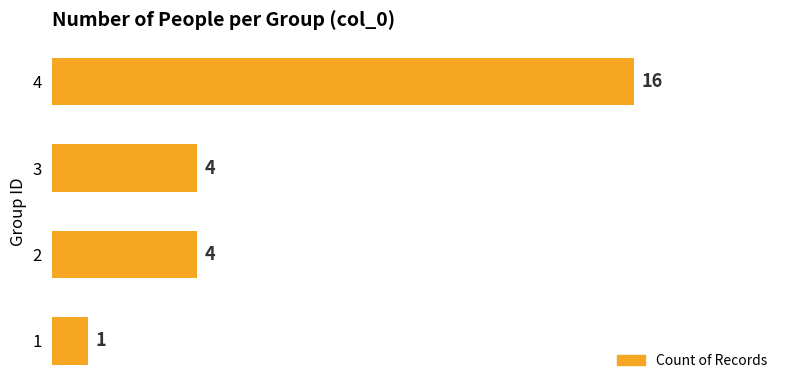

What is the average value?

6